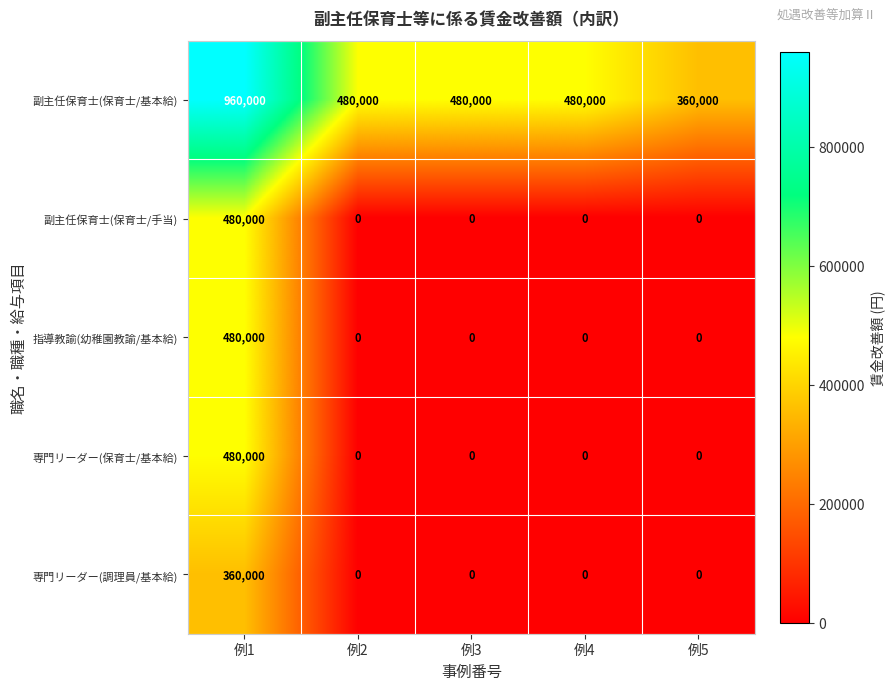

Is it true that 副主任保育士(保育士/基本給) equals 830672 at 例3?

False